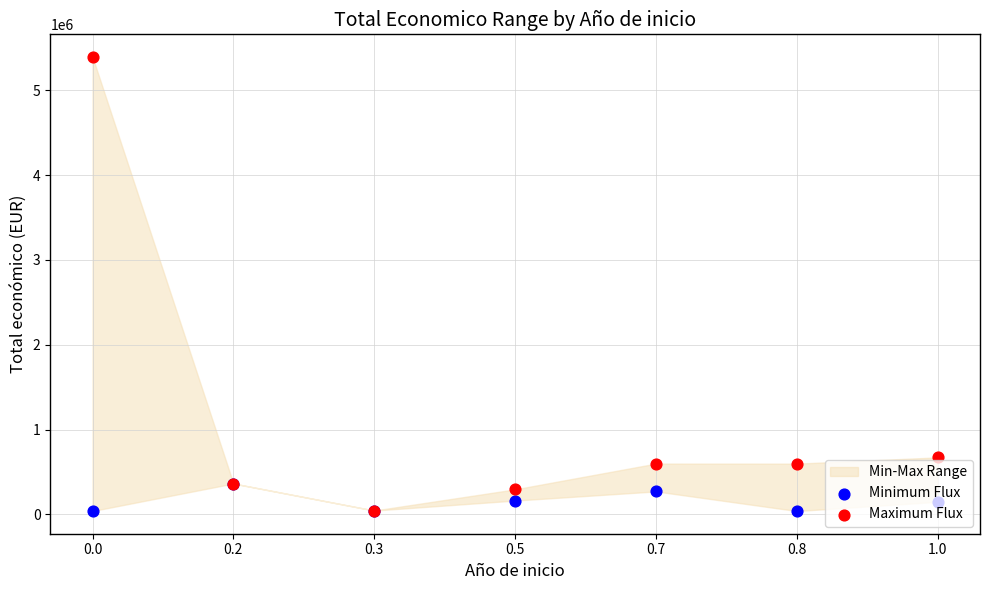

At how many categories does at least one series exceed 3260165?

1